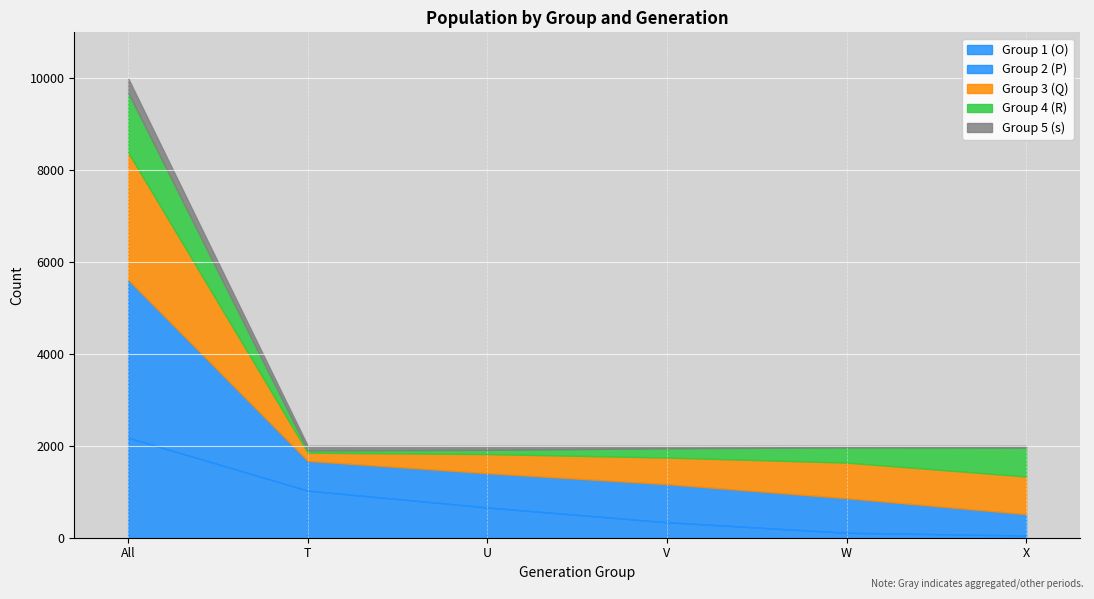

At which category is the sum across all series the highest?

All